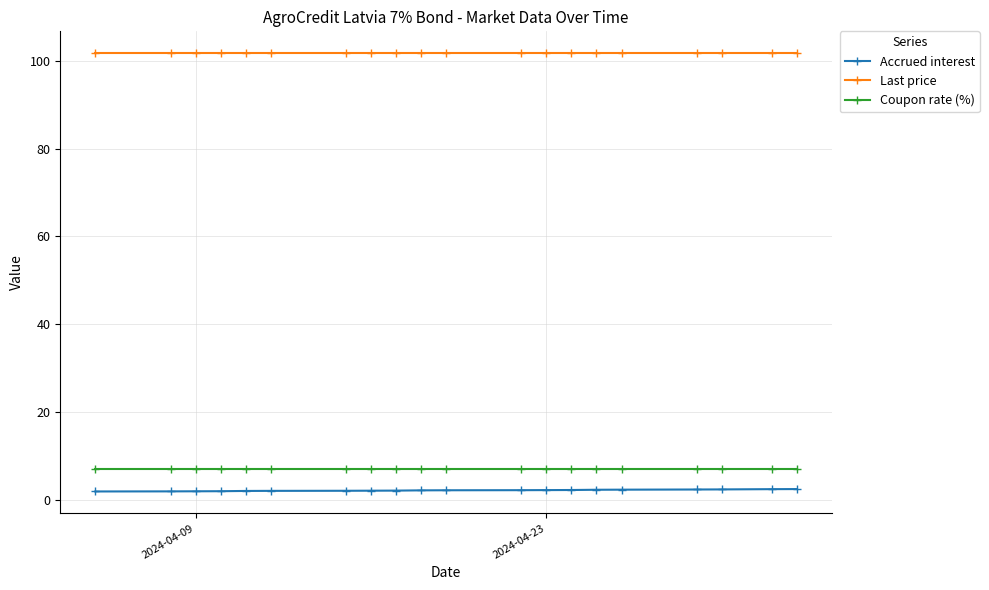

List the series in order of their peak value, highest first.

Last price, Coupon rate (%), Accrued interest